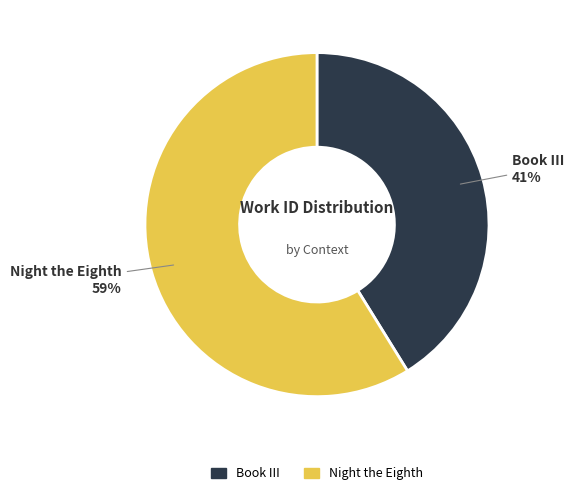

Which category accounts for the majority?

Night the Eighth